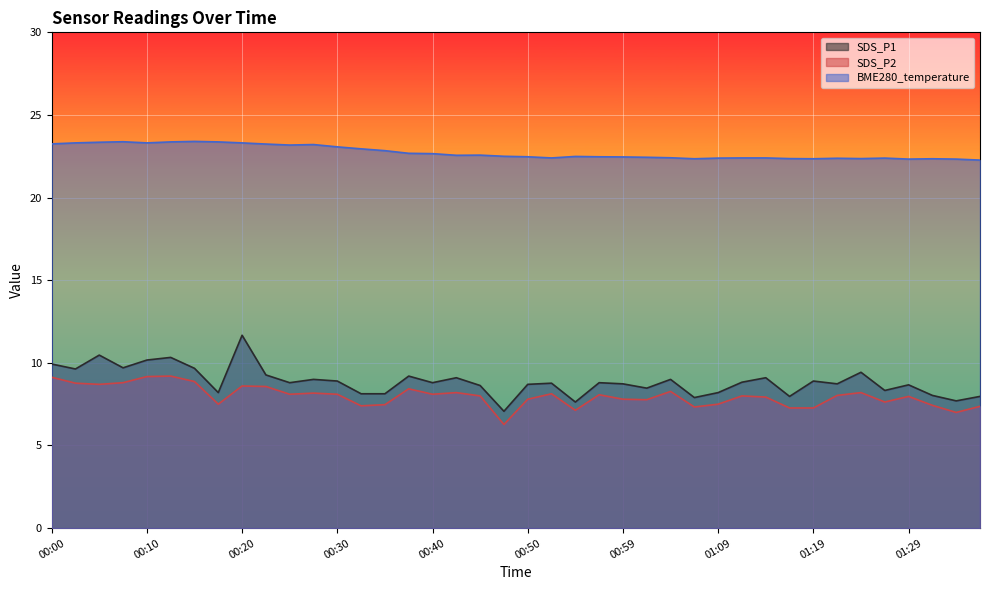

What is the value of the SDS_P1 point at the 18th from the left?

9.1